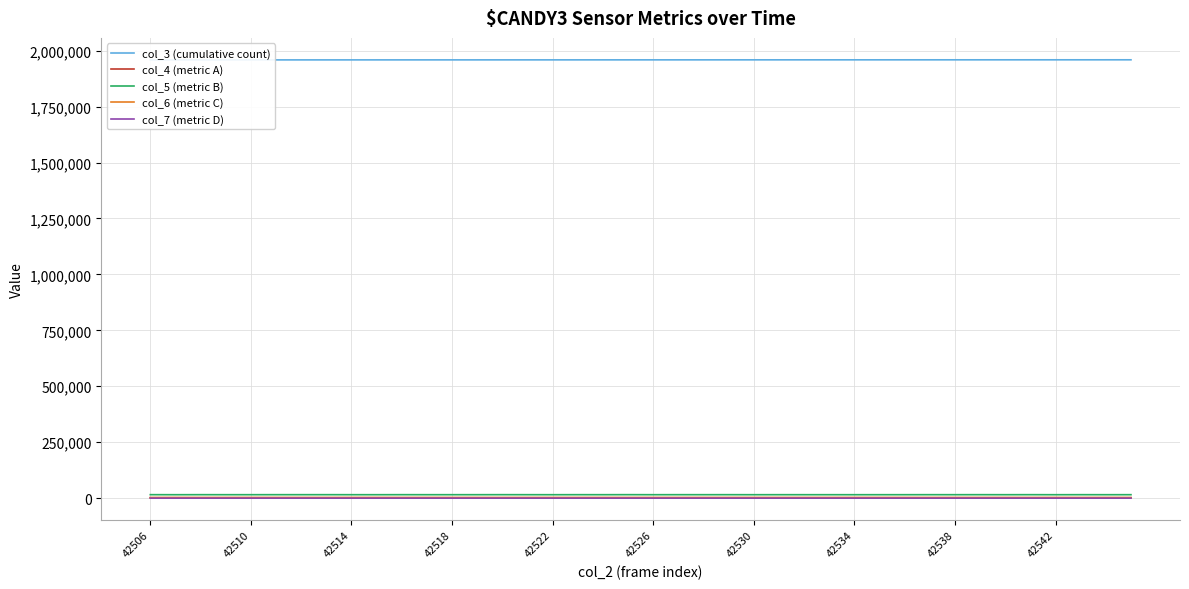

What is the maximum value shown in the chart?

1959085